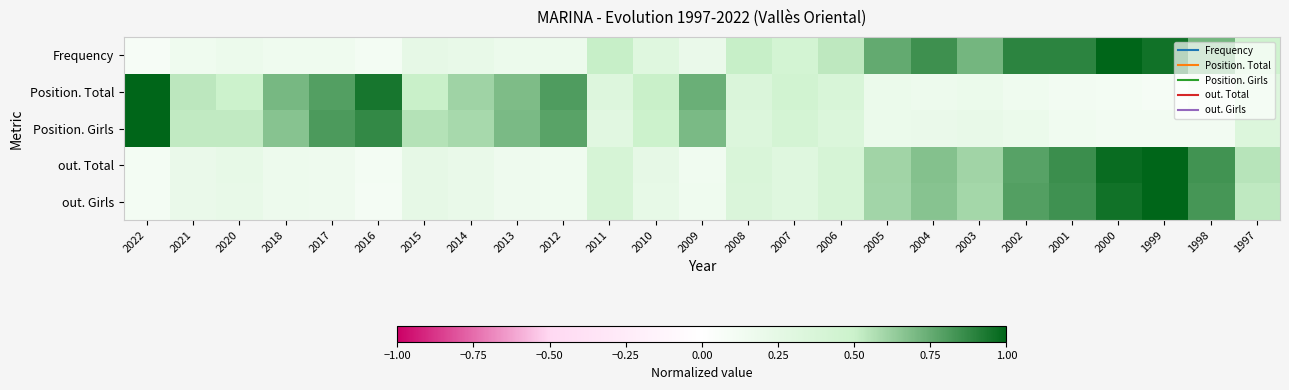

Reading left to right, what are all the values shown in this chart?

Frequency: 2022=0.1	2021=0.2	2020=0.2	2018=0.2	2017=0.2	2016=0.1	2015=0.2	2014=0.2	2013=0.2	2012=0.2	2011=0.5	2010=0.3	2009=0.2	2008=0.5	2007=0.4	2006=0.5	2005=0.8	2004=0.8	2003=0.7	2002=0.9	2001=0.9	2000=1.0	1999=1.0	1998=0.7	1997=0.5
Position. Total: 2022=1.0	2021=0.5	2020=0.5	2018=0.7	2017=0.8	2016=0.9	2015=0.5	2014=0.6	2013=0.7	2012=0.8	2011=0.3	2010=0.5	2009=0.7	2008=0.4	2007=0.4	2006=0.4	2005=0.2	2004=0.2	2003=0.2	2002=0.2	2001=0.1	2000=0.1	1999=0.1	1998=0.1	1997=0.3
Position. Girls: 2022=1.0	2021=0.5	2020=0.5	2018=0.7	2017=0.8	2016=0.9	2015=0.6	2014=0.6	2013=0.7	2012=0.8	2011=0.3	2010=0.5	2009=0.7	2008=0.3	2007=0.4	2006=0.3	2005=0.2	2004=0.2	2003=0.2	2002=0.2	2001=0.1	2000=0.1	1999=0.1	1998=0.1	1997=0.3
out. Total: 2022=0.1	2021=0.2	2020=0.2	2018=0.2	2017=0.2	2016=0.1	2015=0.2	2014=0.2	2013=0.2	2012=0.1	2011=0.4	2010=0.2	2009=0.1	2008=0.4	2007=0.3	2006=0.4	2005=0.6	2004=0.7	2003=0.6	2002=0.8	2001=0.9	2000=1.0	1999=1.0	1998=0.8	1997=0.5
out. Girls: 2022=0.1	2021=0.2	2020=0.2	2018=0.2	2017=0.2	2016=0.1	2015=0.2	2014=0.2	2013=0.2	2012=0.2	2011=0.4	2010=0.2	2009=0.2	2008=0.4	2007=0.3	2006=0.4	2005=0.6	2004=0.7	2003=0.6	2002=0.8	2001=0.8	2000=1.0	1999=1.0	1998=0.8	1997=0.5